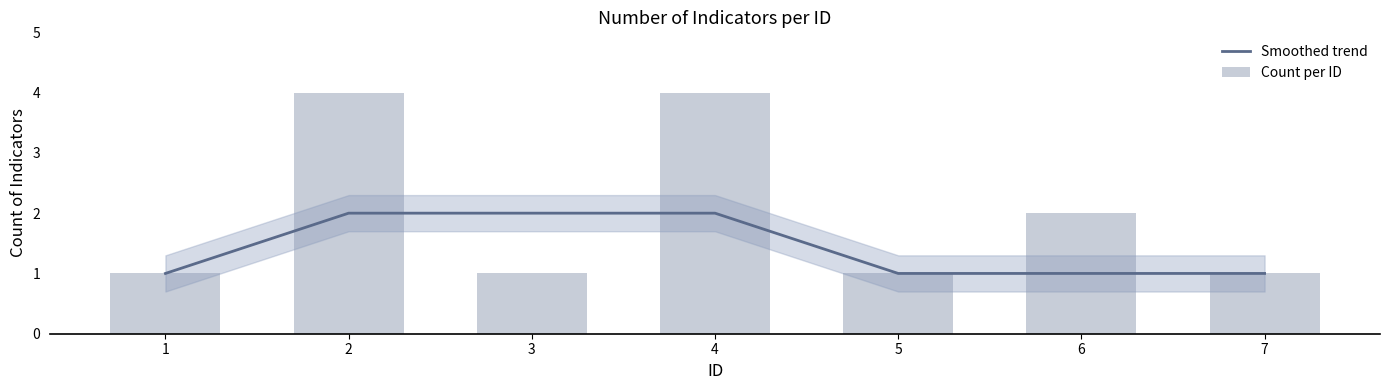

Between 5 and 1, which is larger?

5